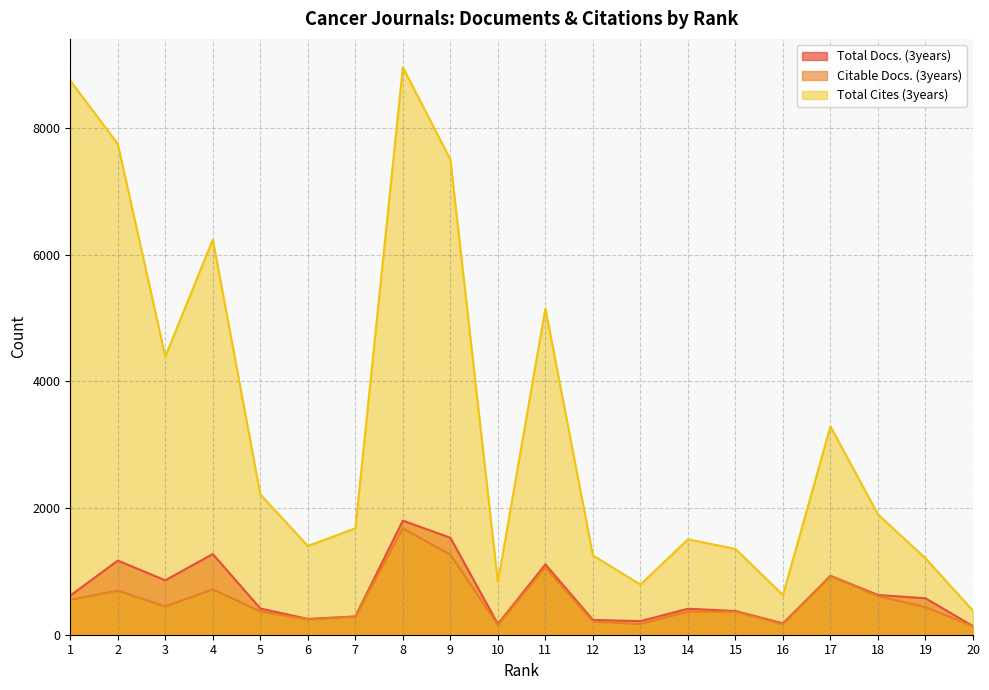

Which category has the highest value in the Total Cites (3years) series?

8